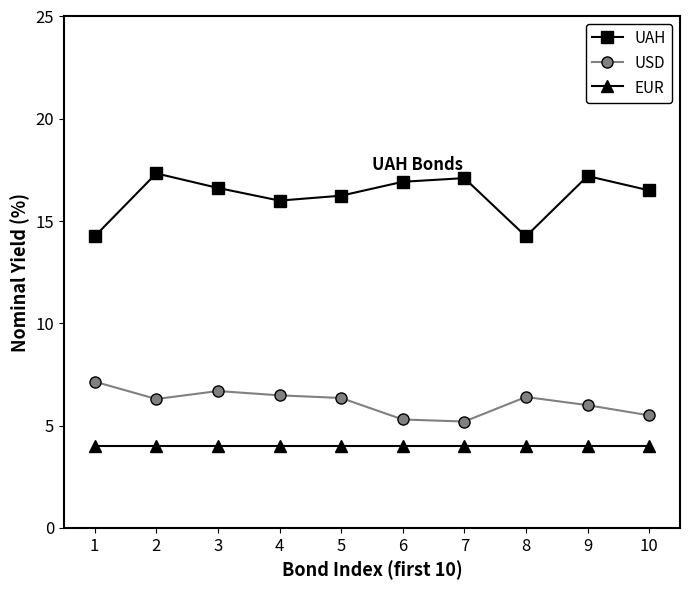

True or false: EUR has a value of 6.0 at 5.

False